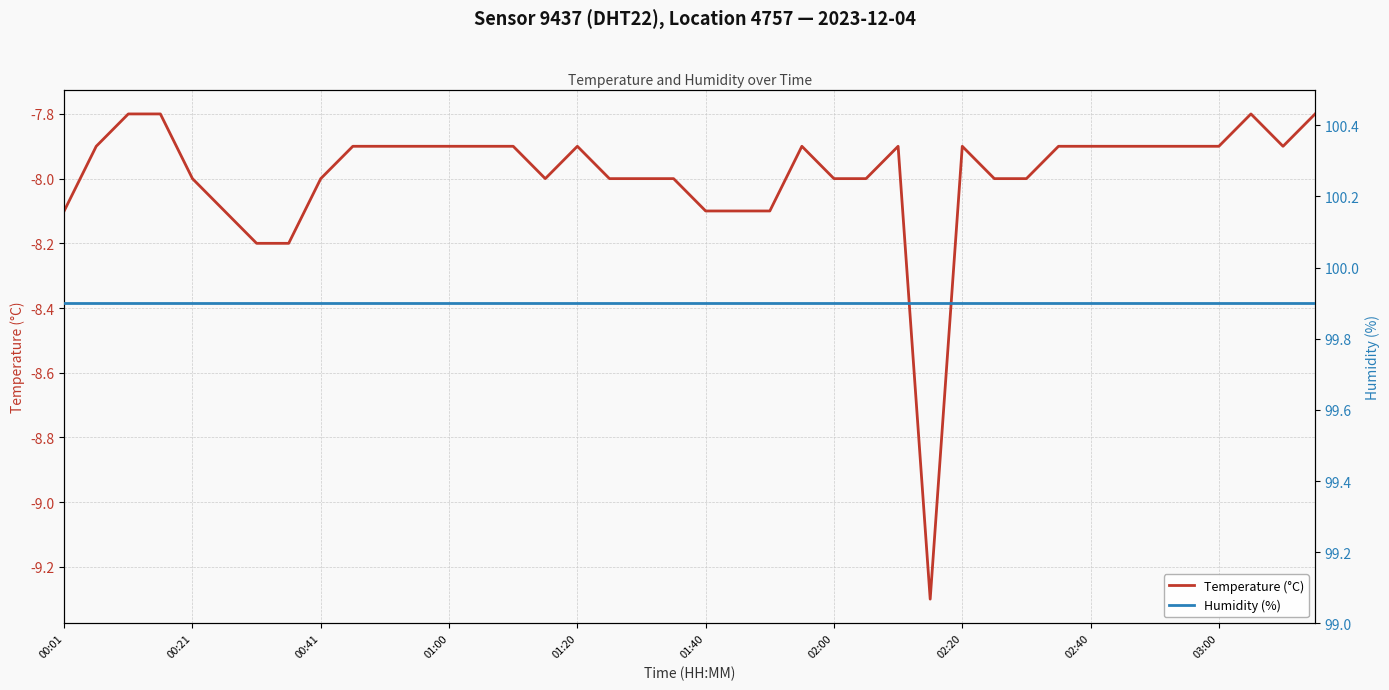

What is the difference between the maximum and minimum values in the Temperature (°C) series?

1.5